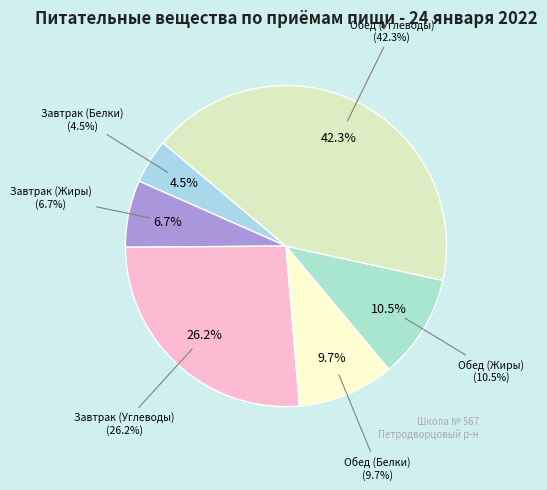

Is there any slice that represents more than half of the pie?

No